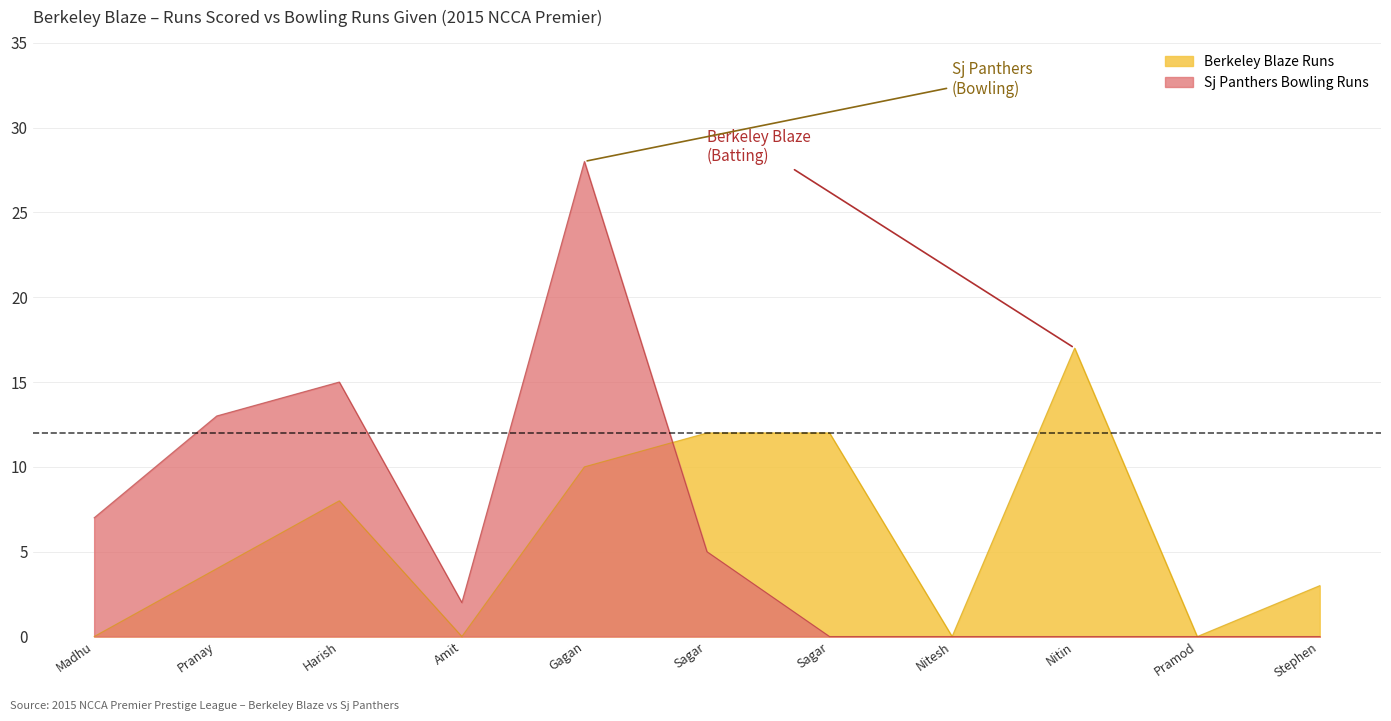

Where does the Berkeley Blaze Runs series first go above 4?

Harish